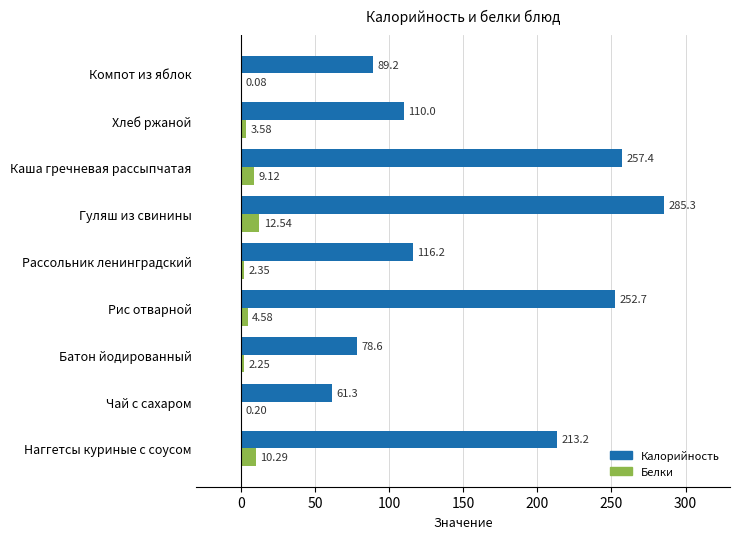

At which category is the sum across all series the highest?

Гуляш из свинины